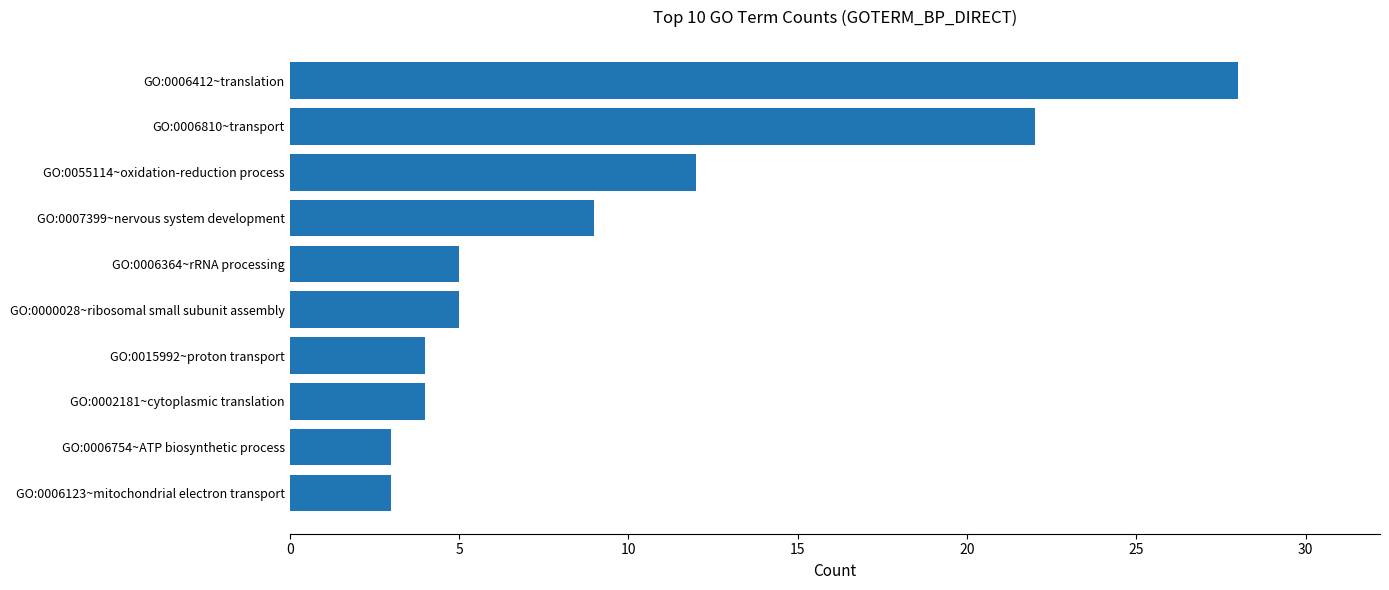

What is the ratio of the value at GO:0006810~transport to the value at GO:0000028~ribosomal small subunit assembly?

4.4